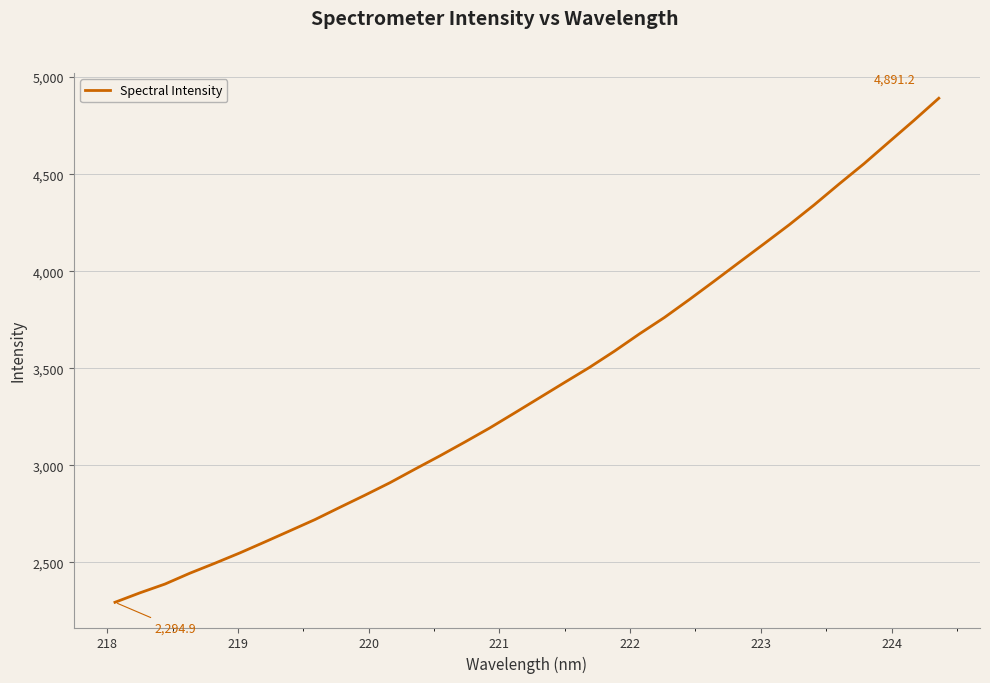

What is the minimum value shown in the chart?

2294.9